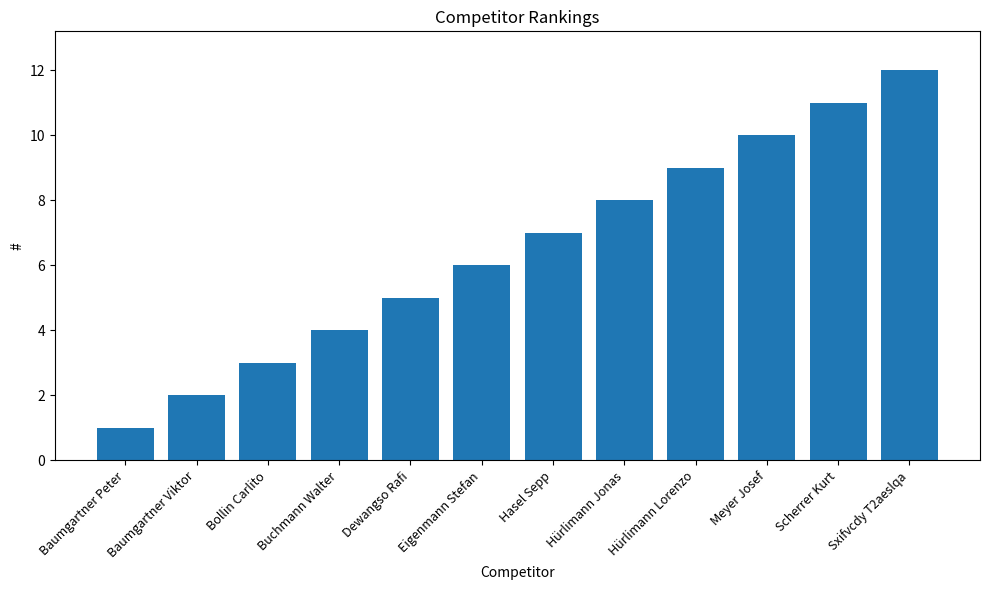

Count the number of categories in the chart.

12